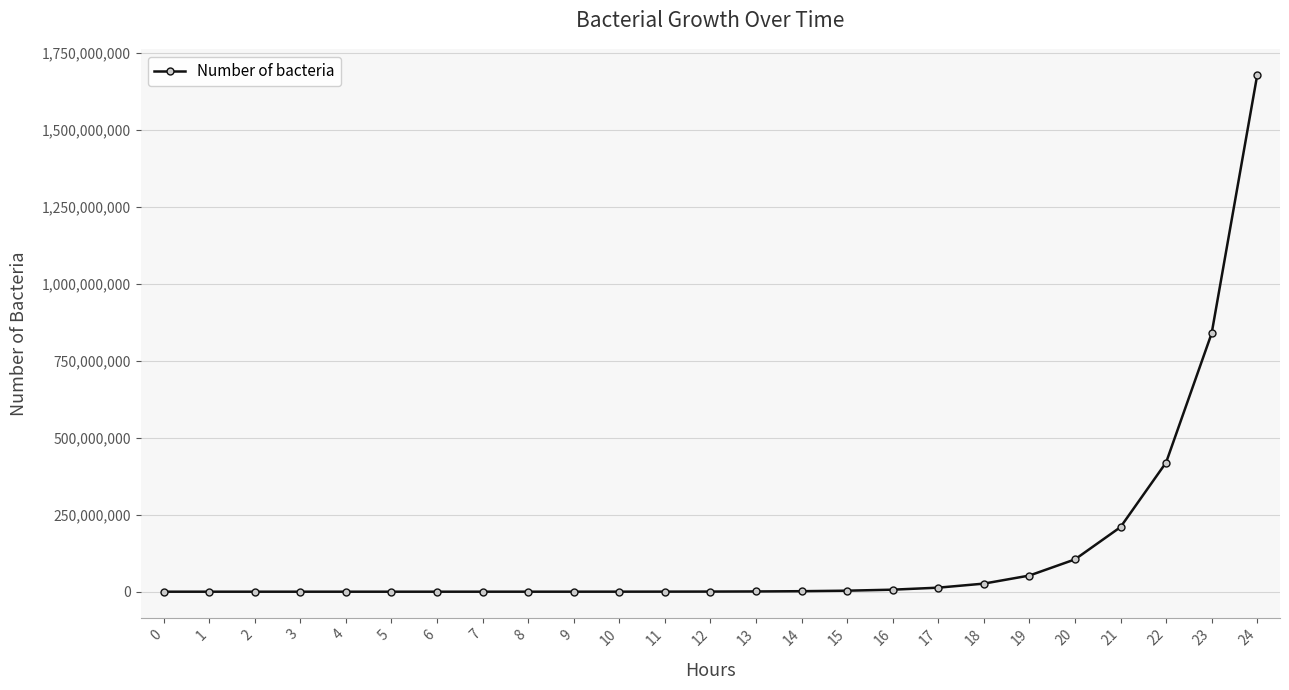

What is the sum of all values?

3355443100